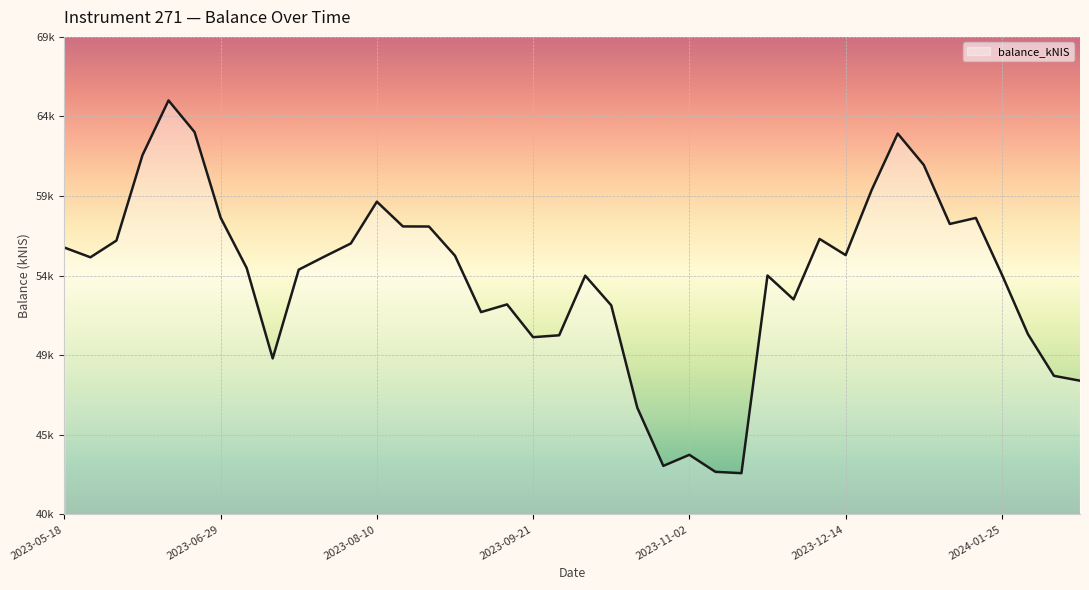

Is this an area chart (filled region under the line)?

Yes